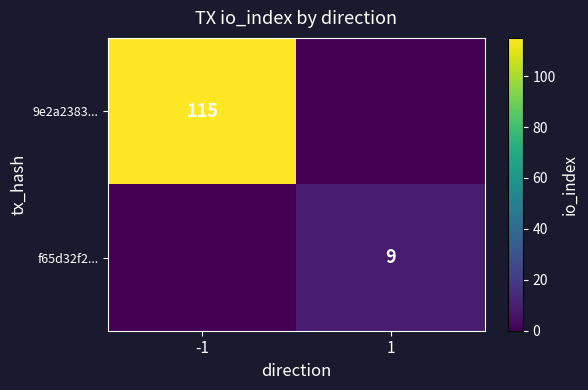

Is the value of f65d32f2... at 1 greater than the value of 9e2a2383... at -1?

No